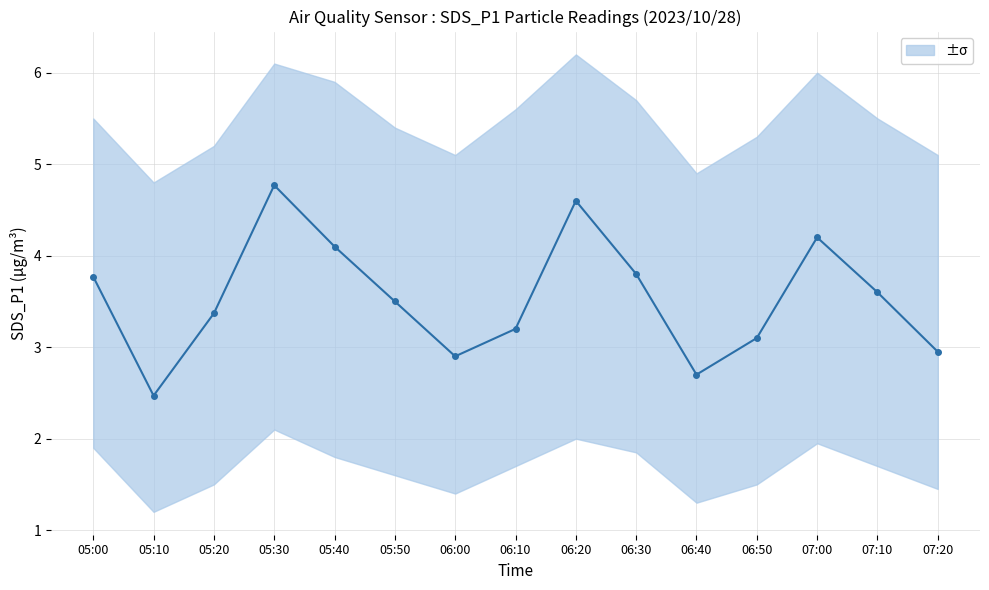

What is the difference between the maximum and second lowest values?

2.1